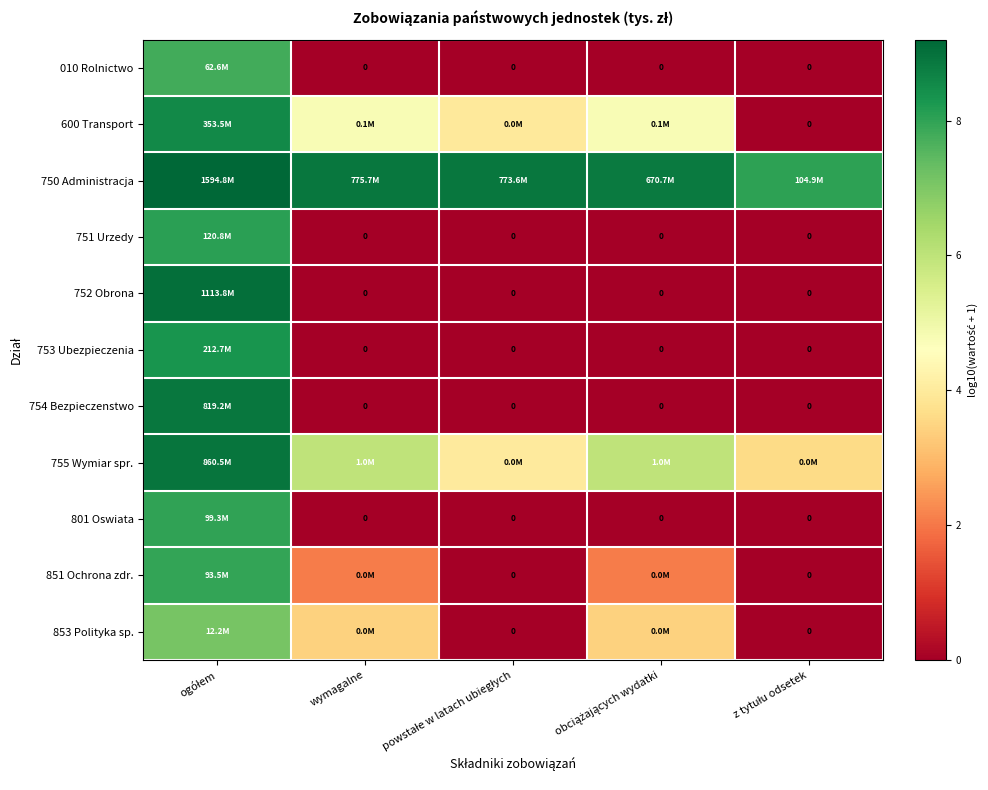

What is the maximum value for 853 Polityka sp.?

7.1